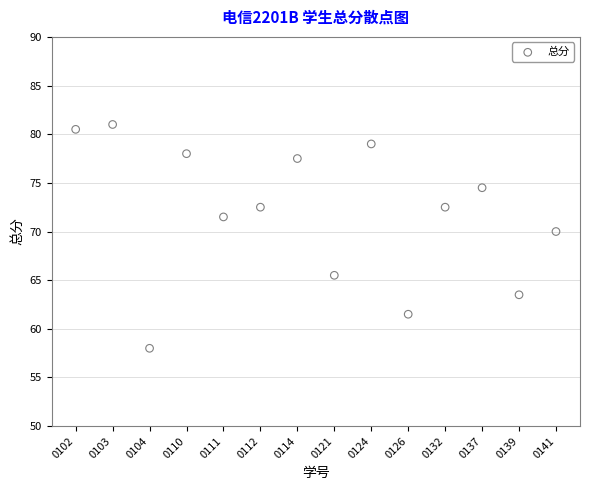

What Y value in the scatter plot is closest to 69?

70.0